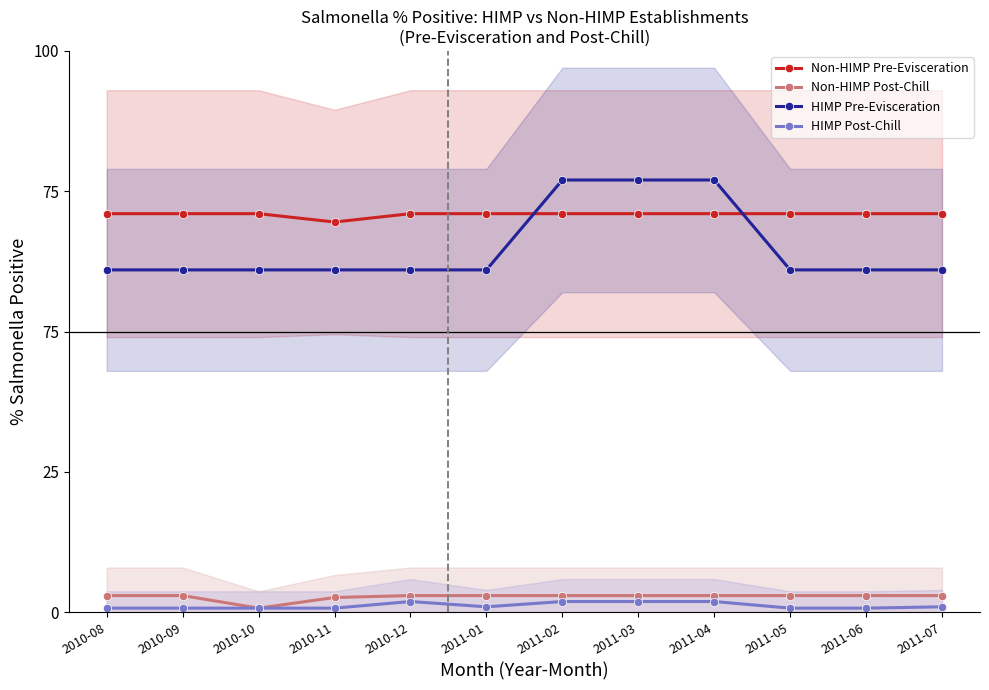

True or false: Non-HIMP Post-Chill and Non-HIMP Pre-Evisceration cross at least once.

False